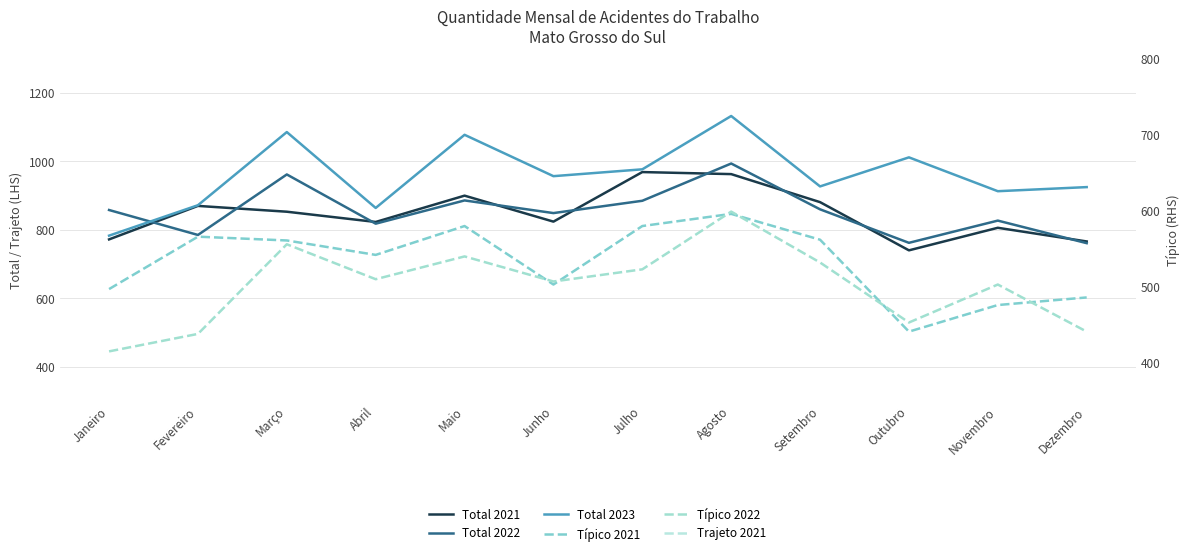

What is the spread (max minus min) of values at Maio?

983